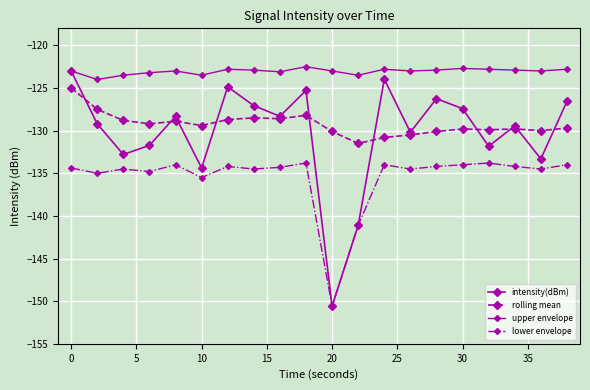

What is the value of the lower envelope point at the 2nd from the left?

-135.0